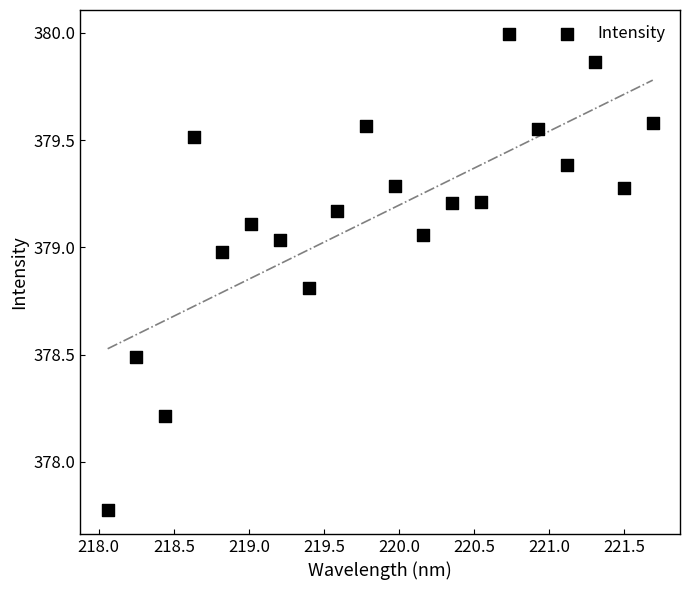

What is the range of Y values (max minus min)?

2.2